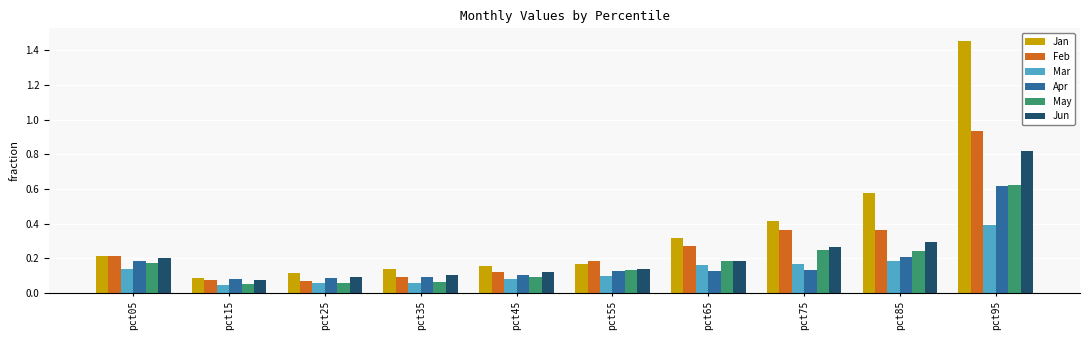

Is the value of Mar at pct95 greater than the value of Jun at pct85?

Yes